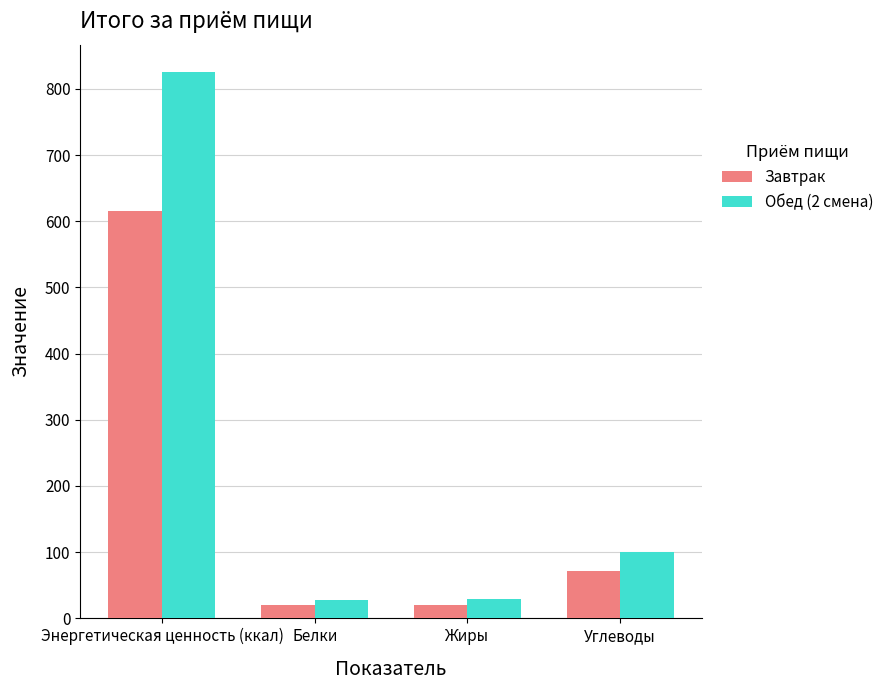

Which series has the widest spread of values?

Обед (2 смена)